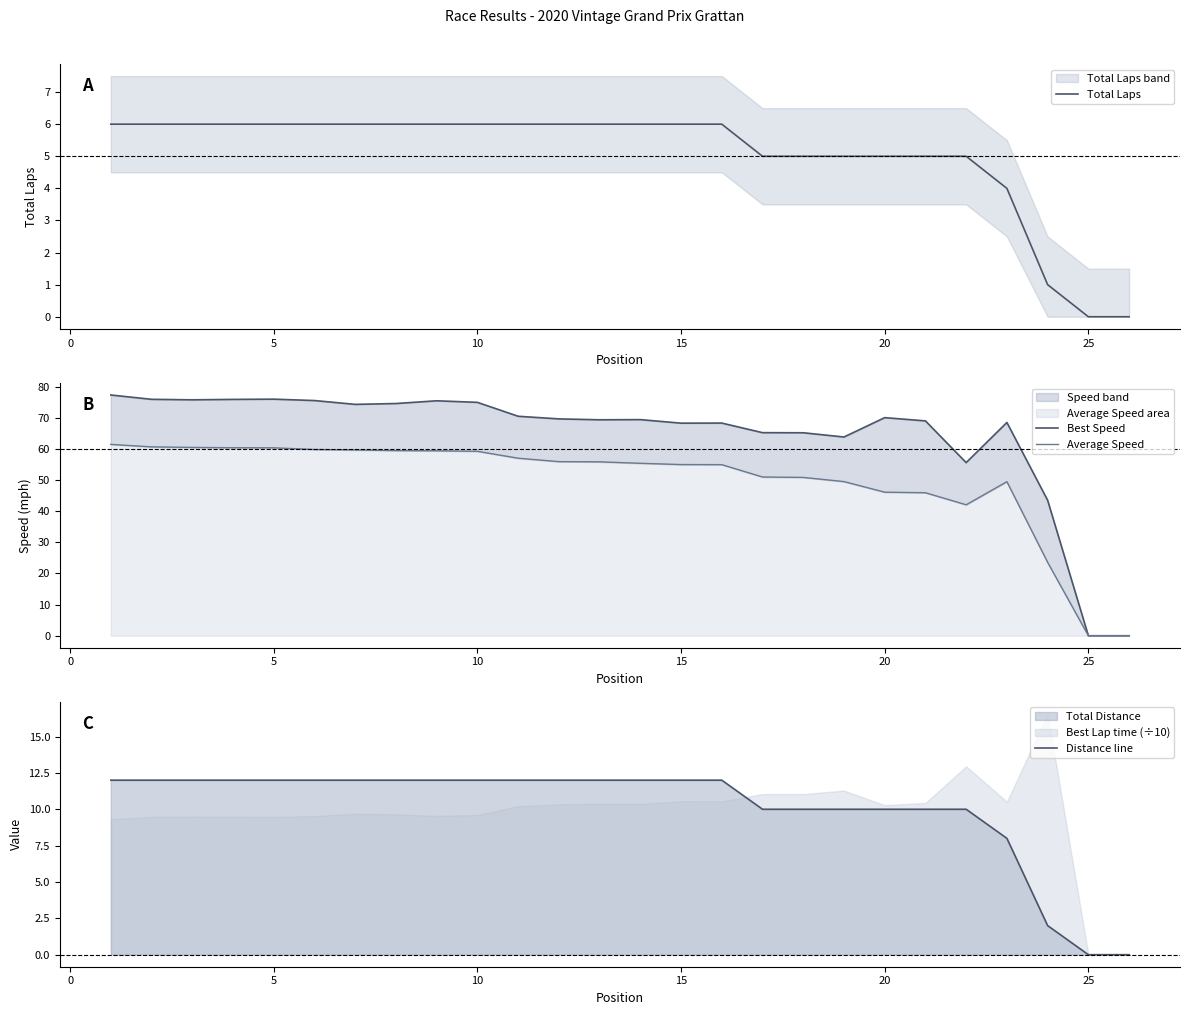

Is it true that Total Laps equals 6 at 10?

True